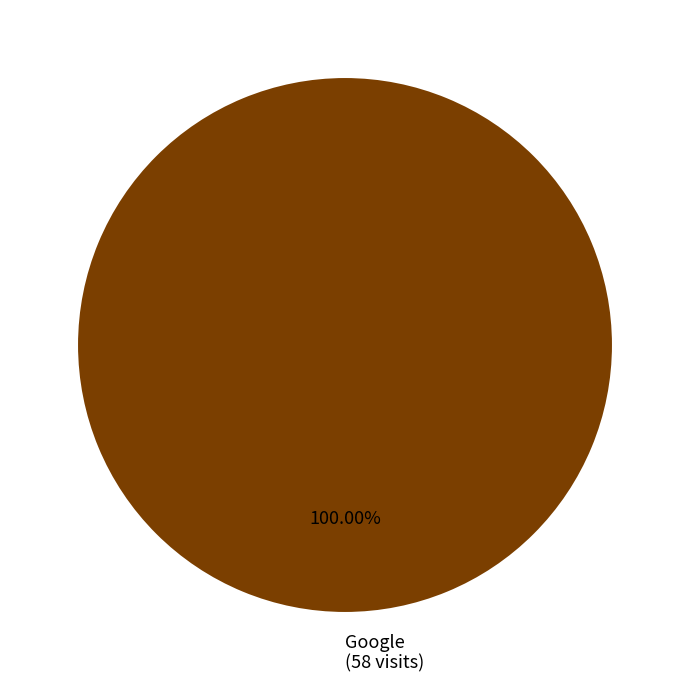

Is there a majority slice in this chart?

Yes